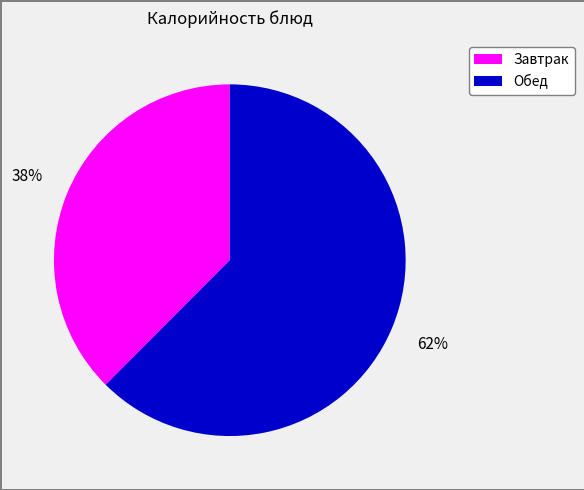

Does any single category account for the majority?

Yes